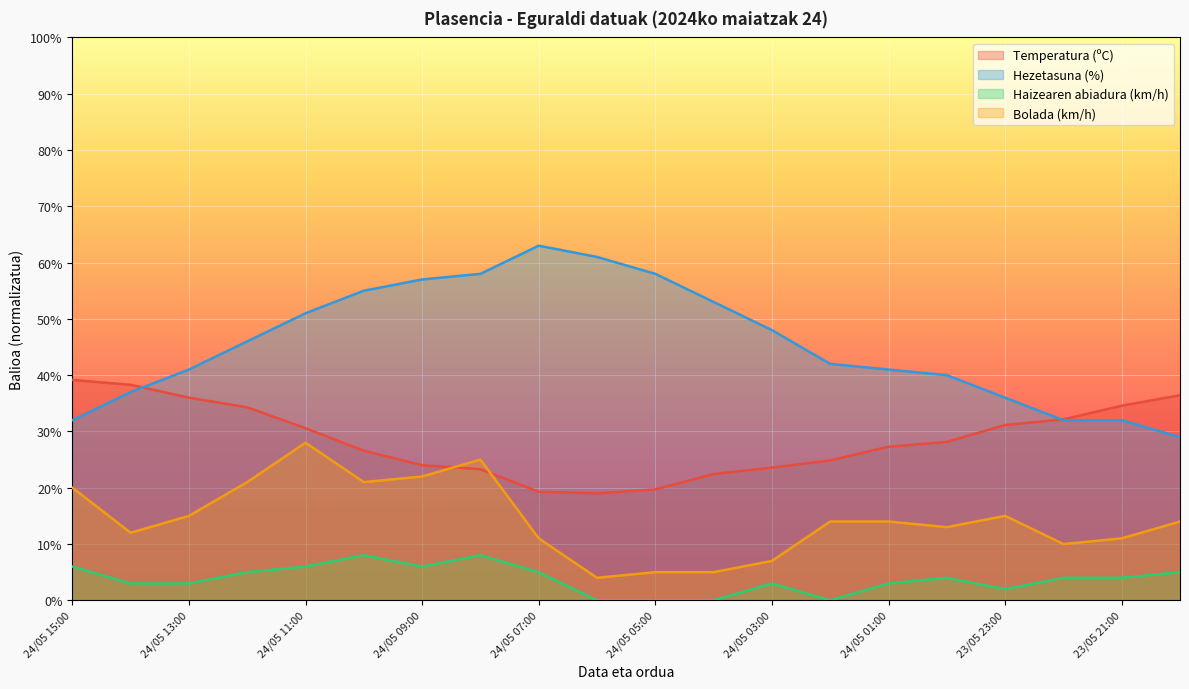

Which has a higher value, 24/05 09:00 or 23/05 20:00?

23/05 20:00